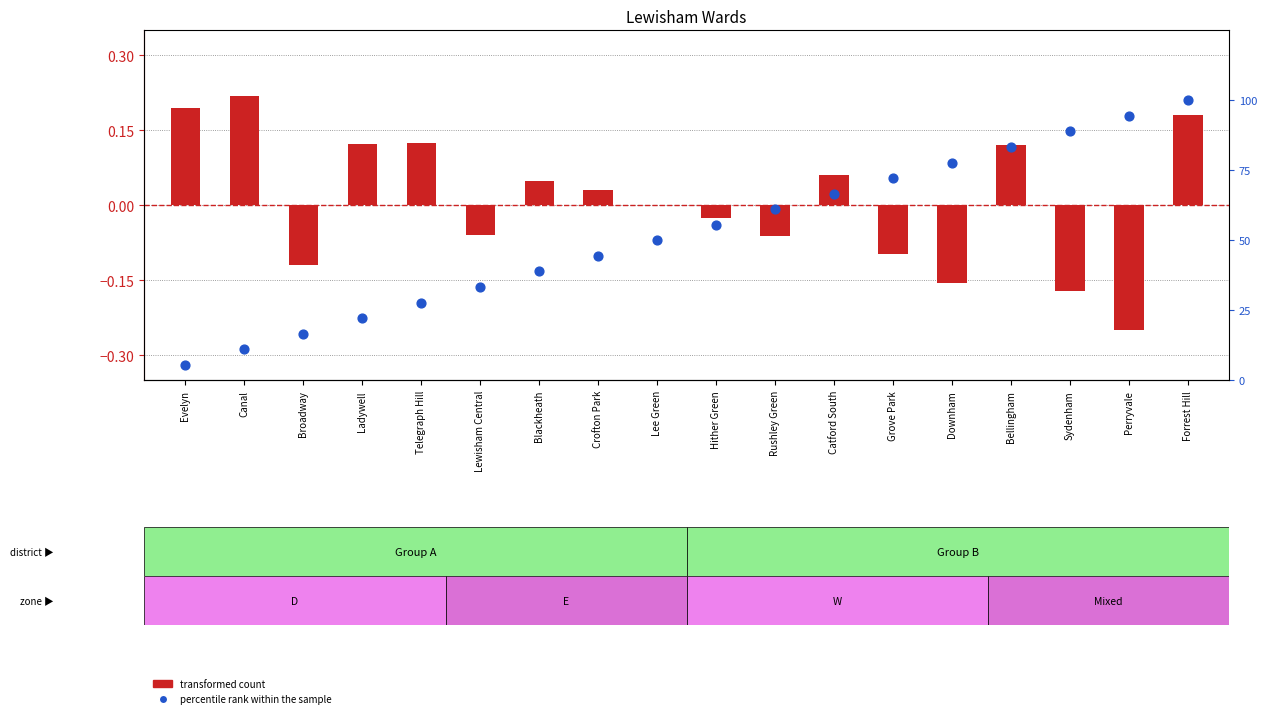

Which series has the largest Y range (max minus min)?

percentile rank within the sample